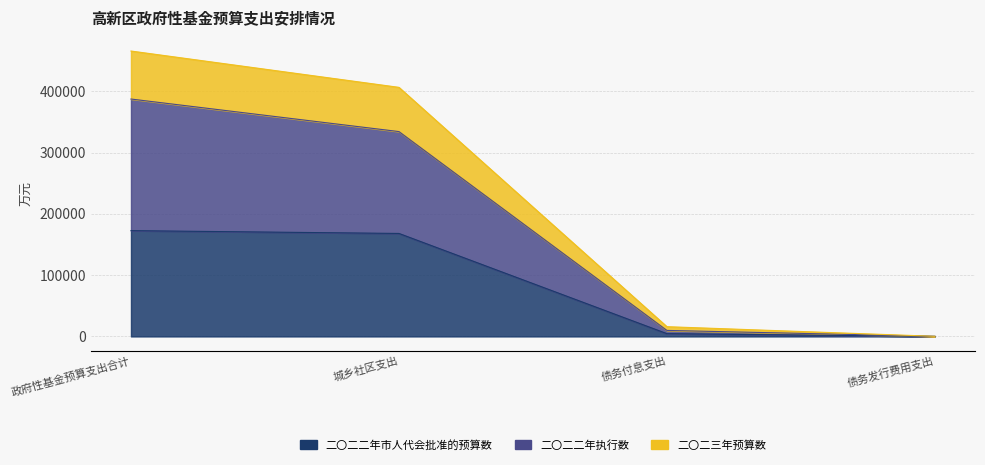

True or false: 二〇二三年预算数 has more than 2 interior local peaks.

False